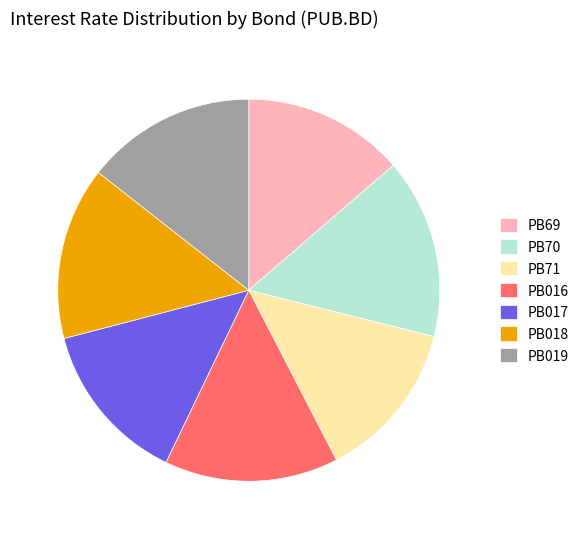

Which slice is the largest?

PB70